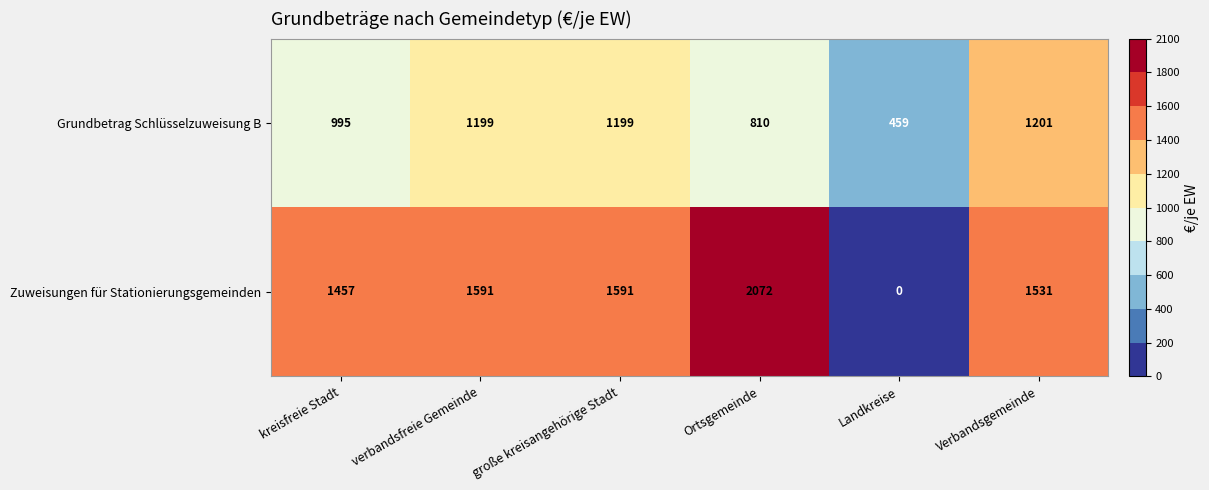

What is the sum of all Zuweisungen für Stationierungsgemeinden values?

8242